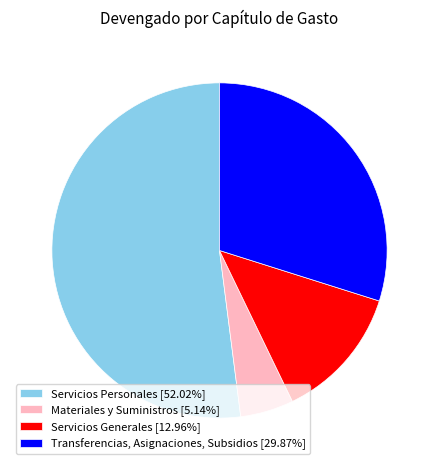

How many segments does this pie chart have?

4